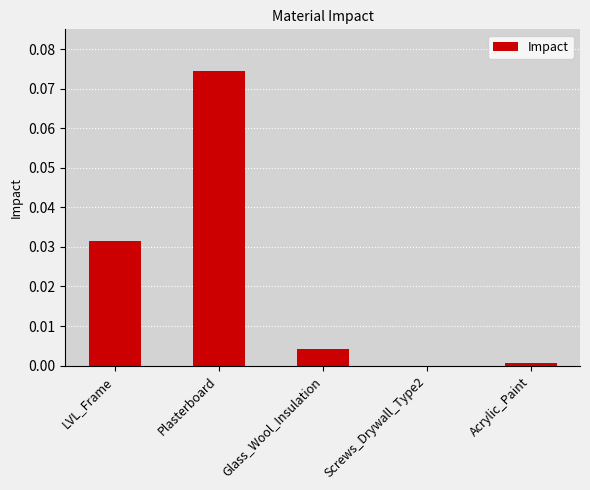

Where is the data nearest to the value 0?

Screws_Drywall_Type2